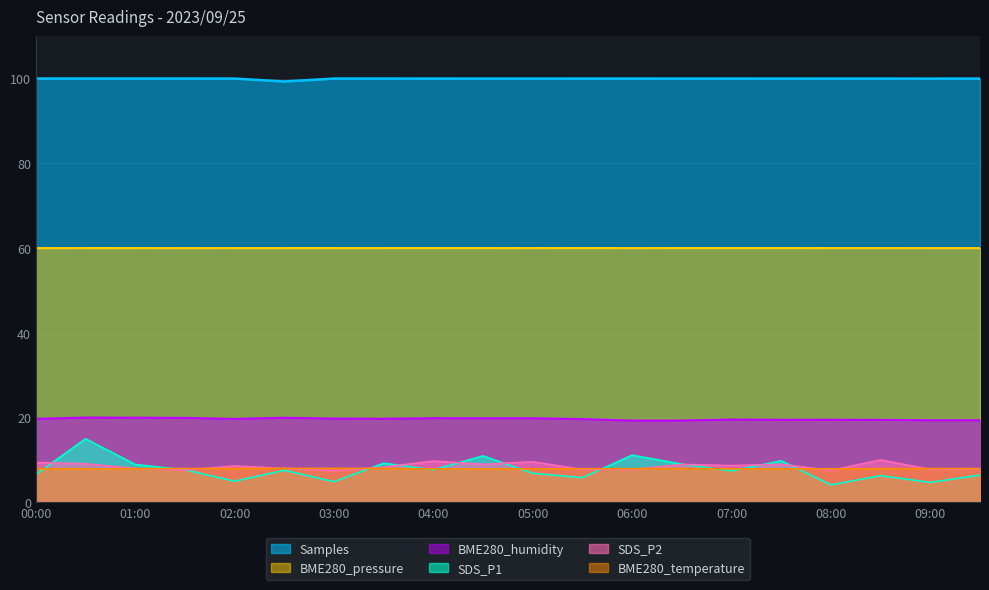

True or false: BME280_humidity and SDS_P1 cross at least once.

False